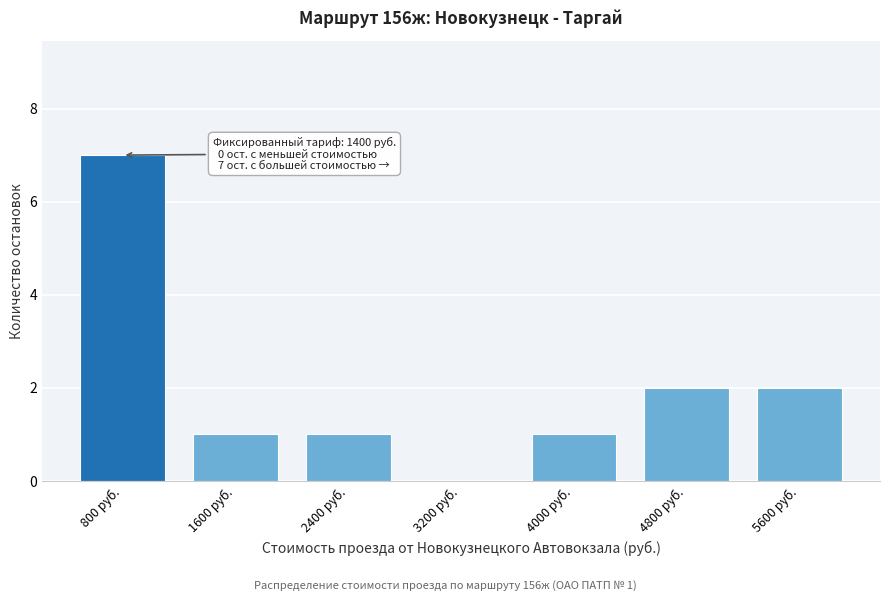

Reading right to left, transcribe all the data shown in this chart.

5600 руб.=2	4800 руб.=2	4000 руб.=1	3200 руб.=0	2400 руб.=1	1600 руб.=1	800 руб.=7